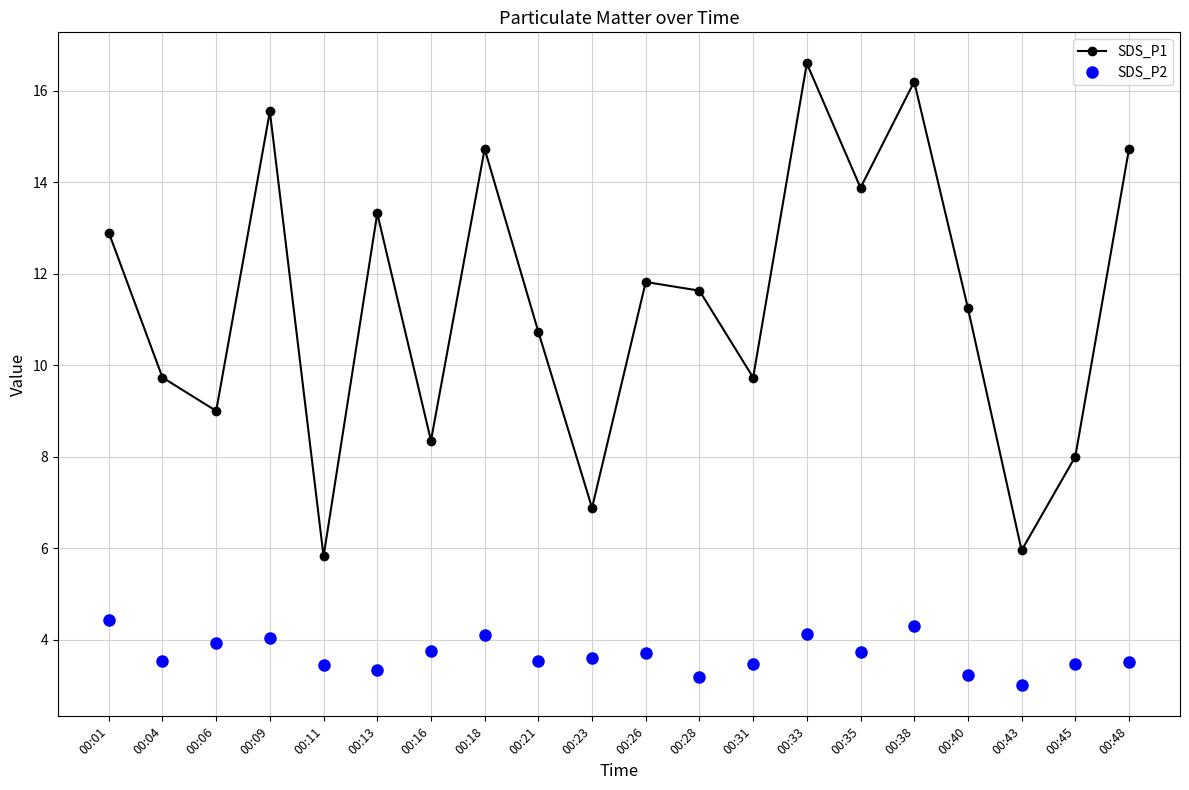

Is it true that SDS_P1 equals 9.7 at 00:04?

True